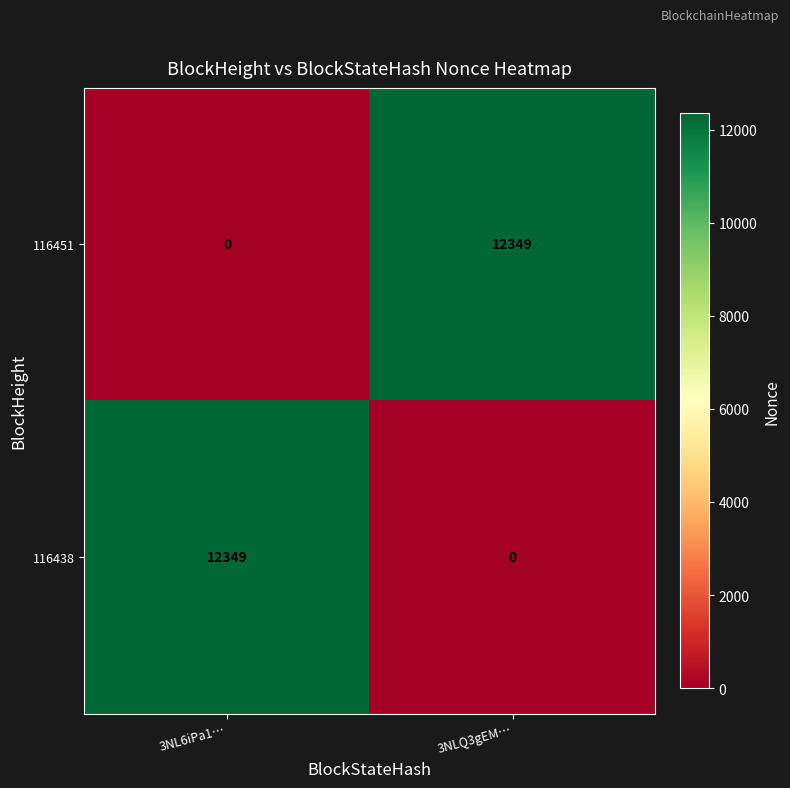

What is the difference between the highest and lowest values at 3NL6iPa1…?

12349